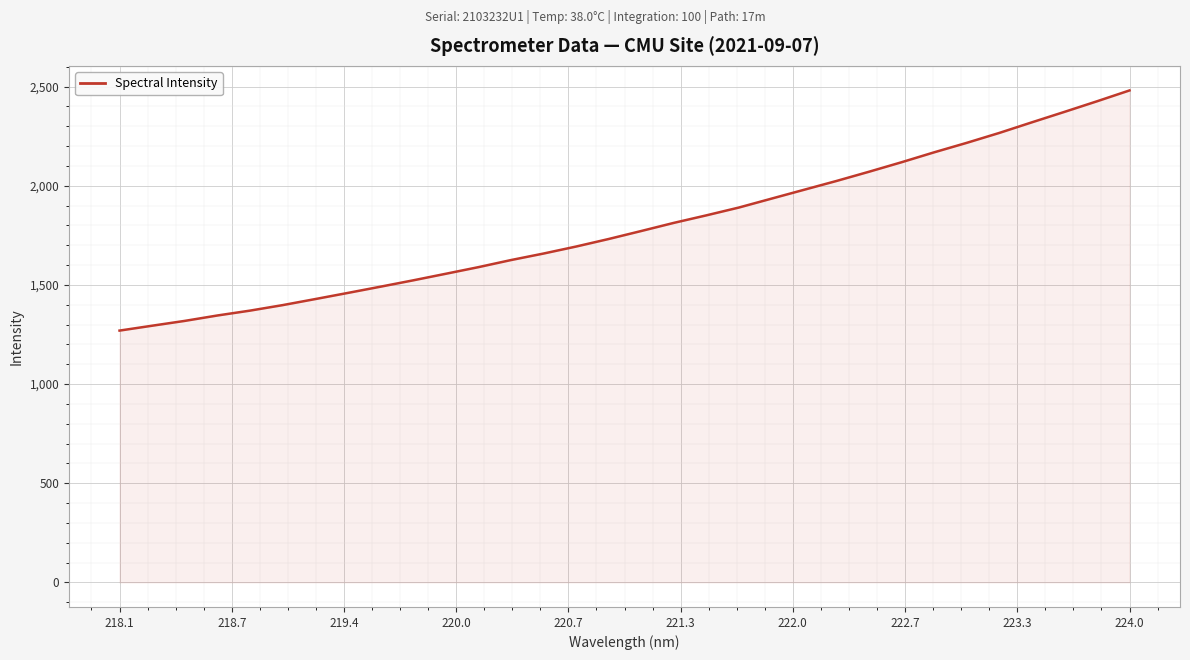

What is the difference between the maximum and second lowest values?

1186.4